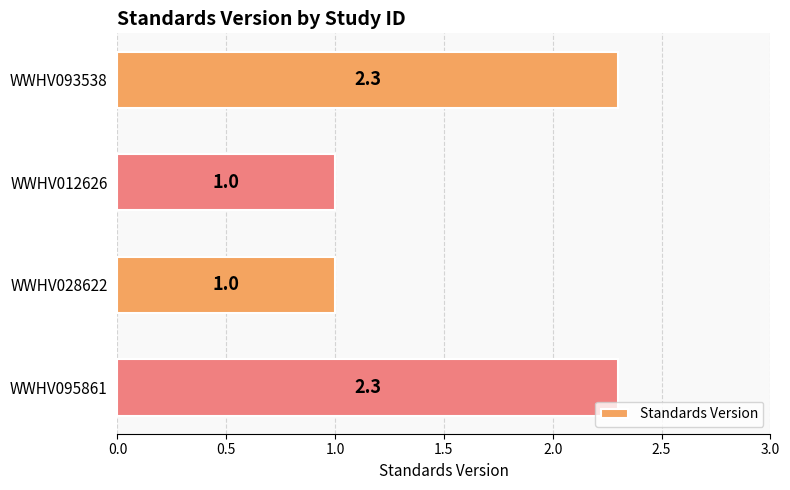

The chart shows a value of 1.5 at WWHV095861. True or false?

False